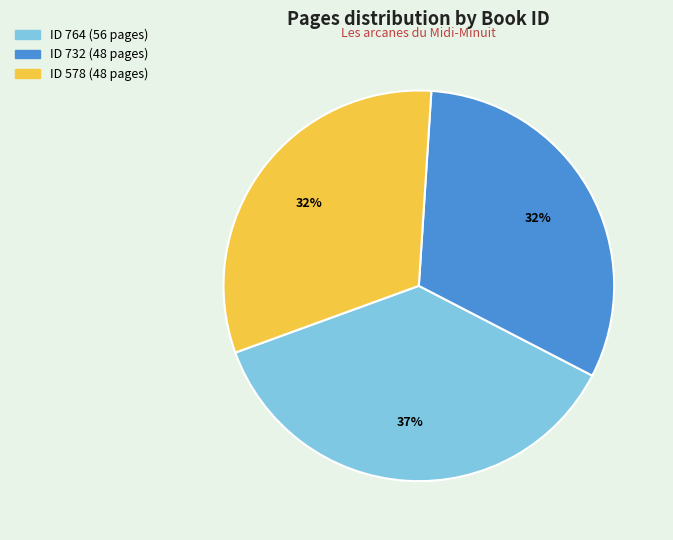

To the nearest percent, what is the difference between the largest and smallest slice percentages?

5%